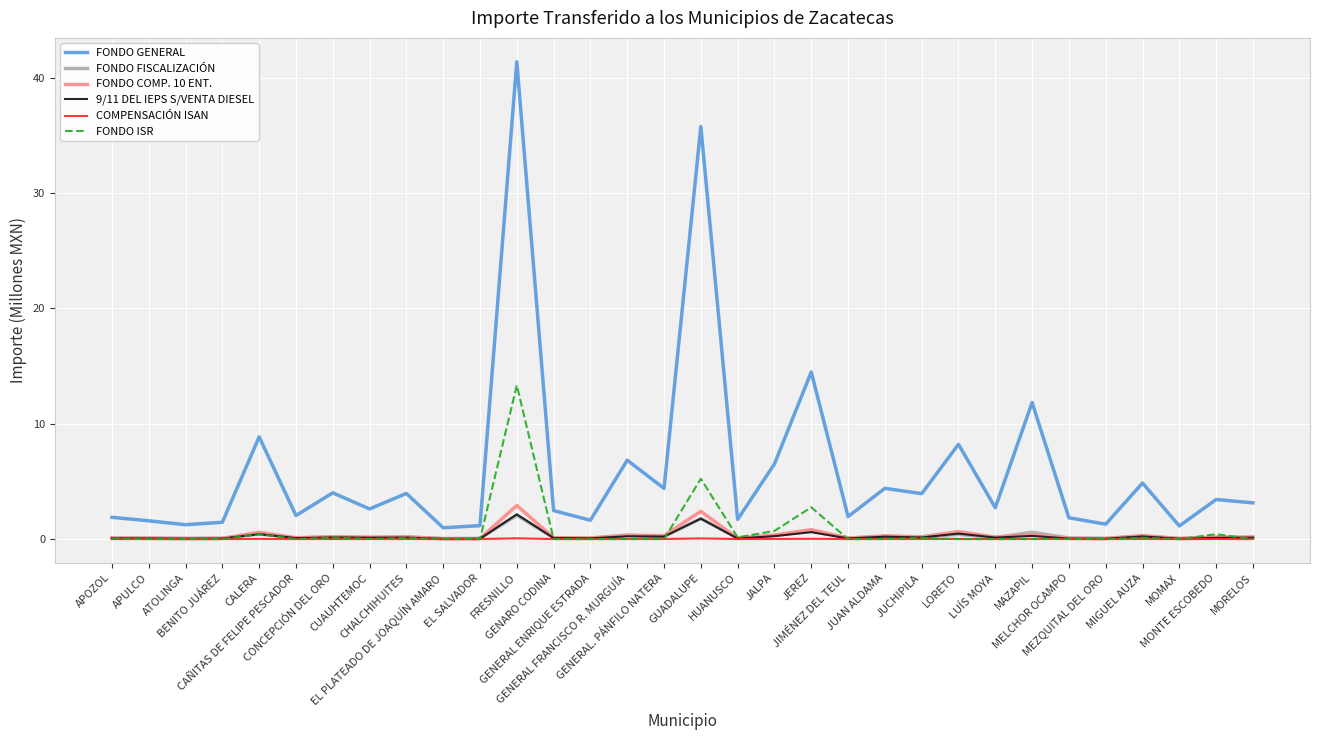

What is the maximum value for FONDO GENERAL?

41.4